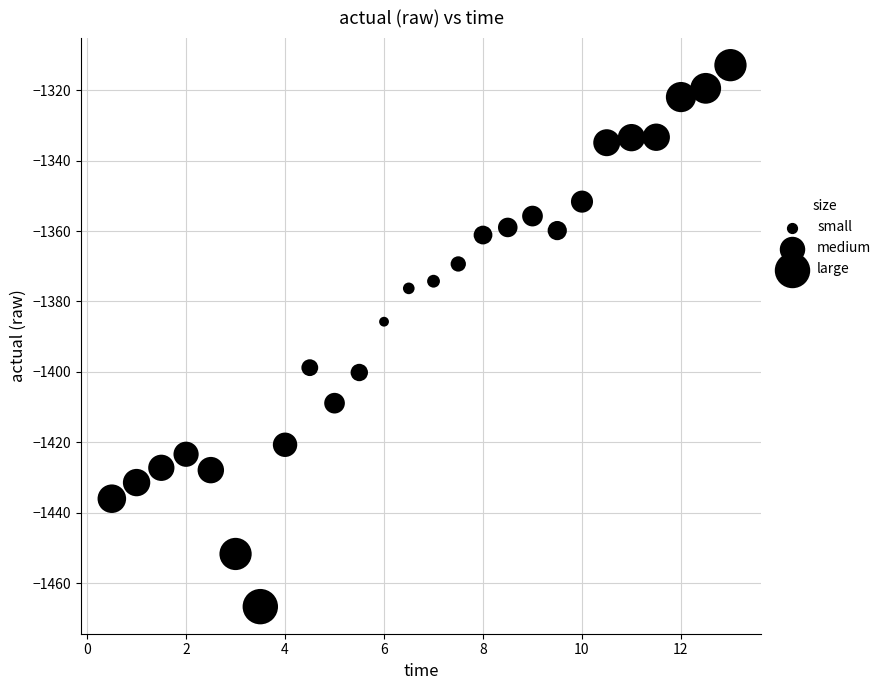

What is the range of Y values (max minus min)?

153.7